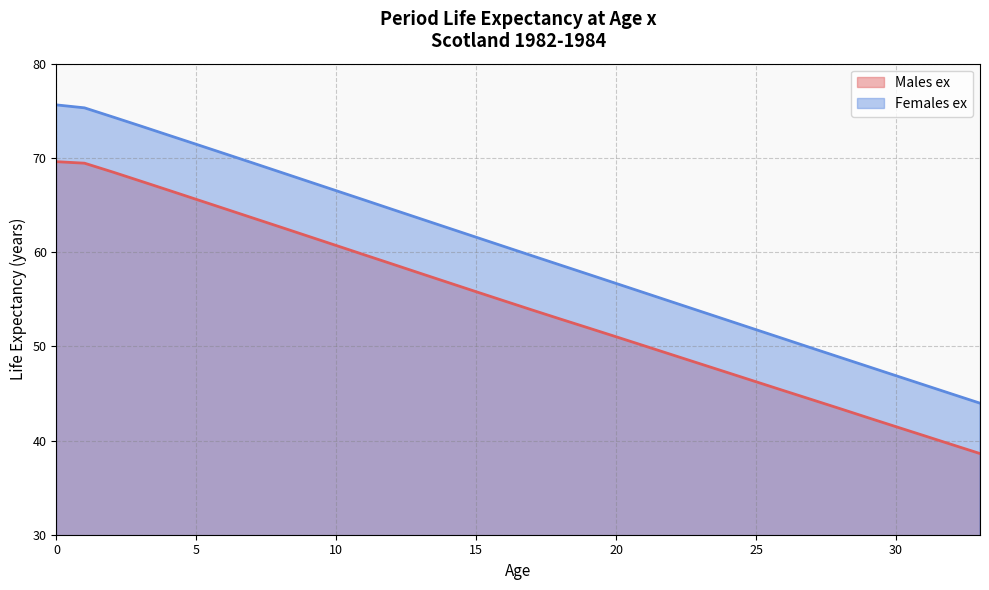

True or false: Males ex and Females ex intersect in this chart.

False